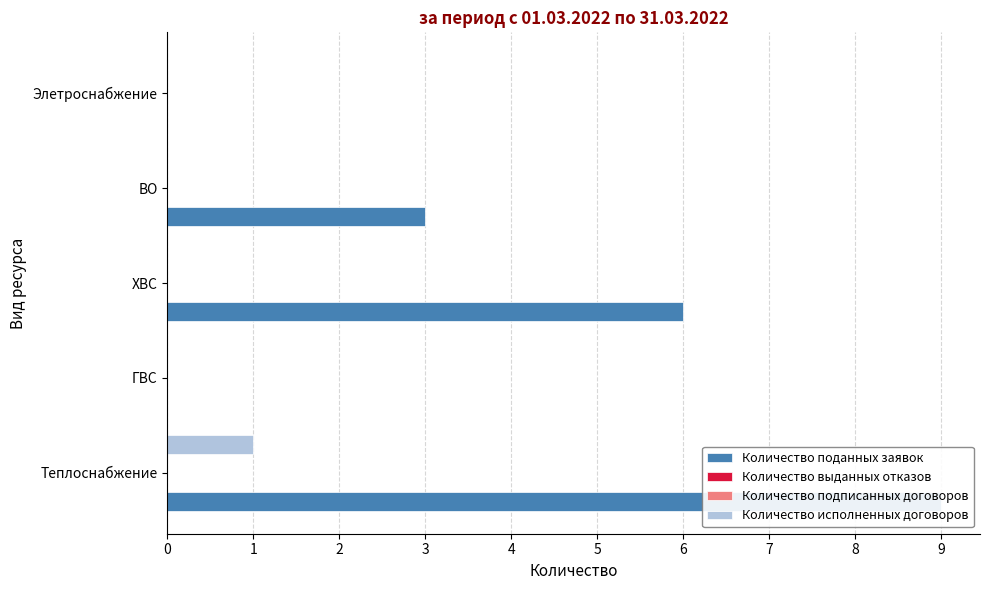

Is the value of Количество подписанных договоров at 0 greater than the value of Количество исполненных договоров at 0?

No